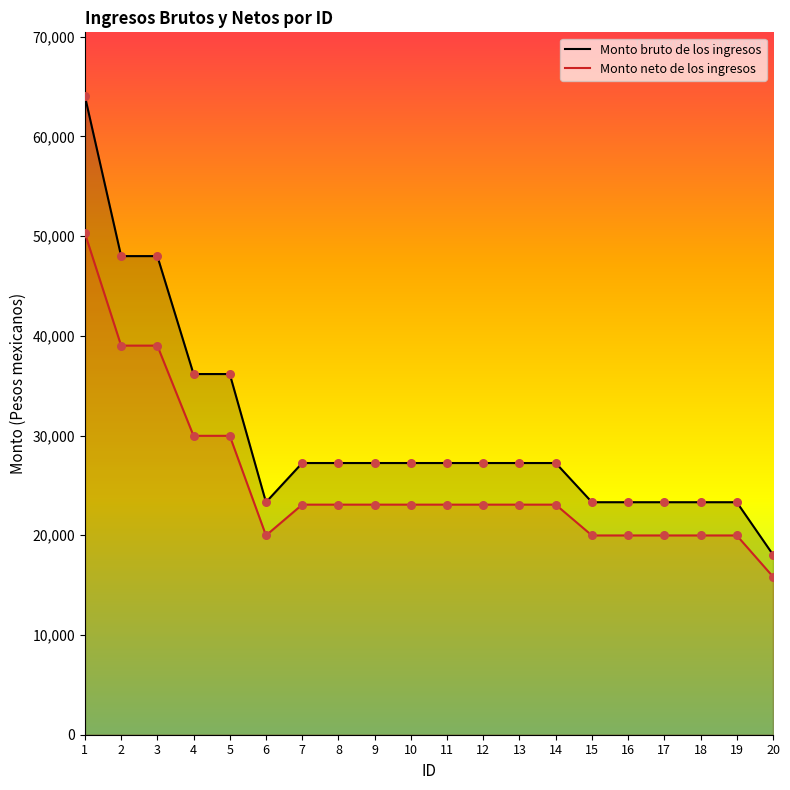

What is the total value across all series at 7?

50321.0